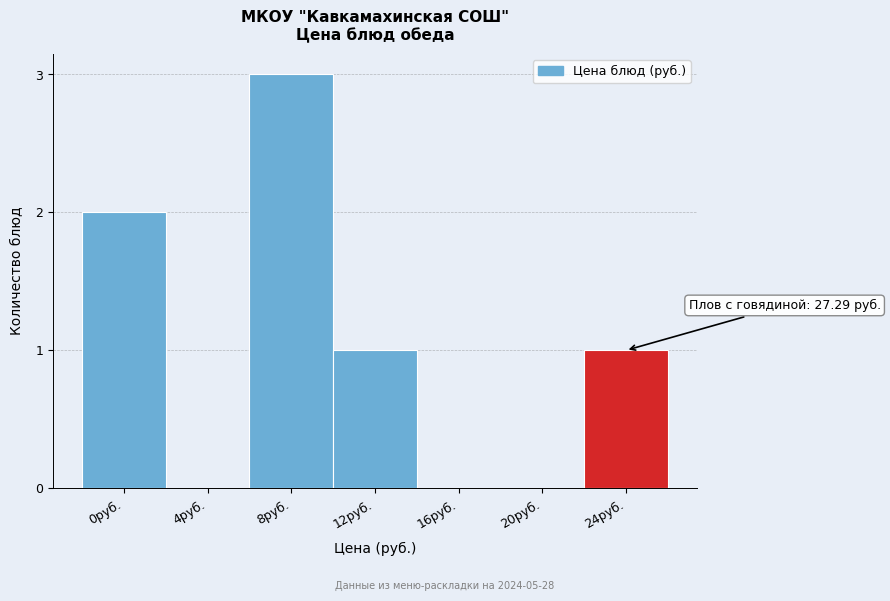

Reading left to right, what are all the values shown in this chart?

0руб.=2	4руб.=0	8руб.=3	12руб.=1	16руб.=0	20руб.=0	24руб.=1